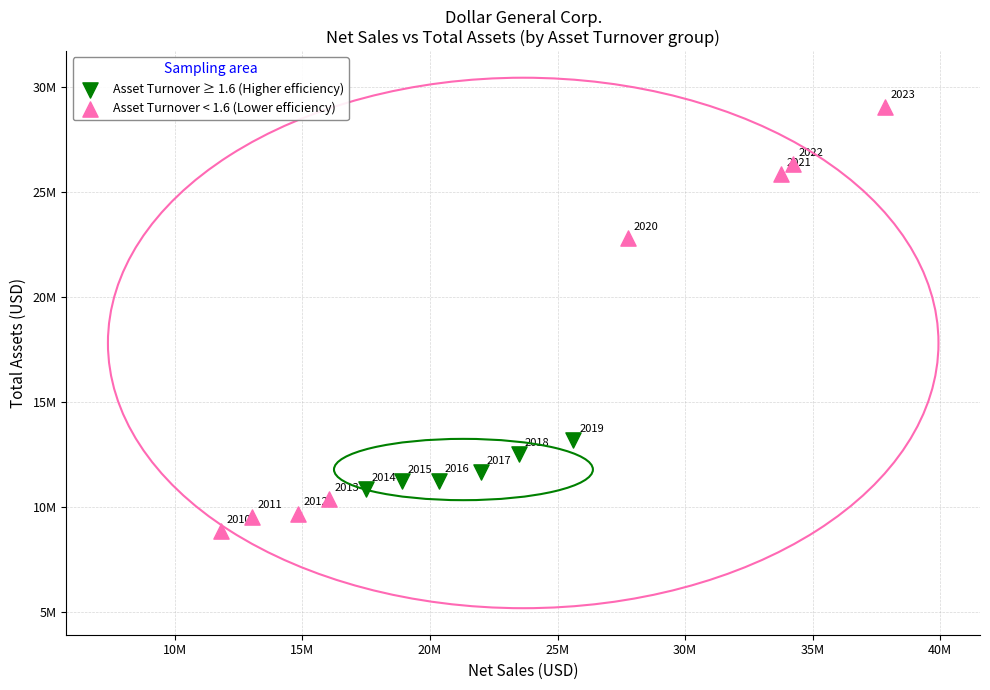

What are all the series names shown in the legend?

Asset Turnover ≥ 1.6 (Higher efficiency), Asset Turnover < 1.6 (Lower efficiency)